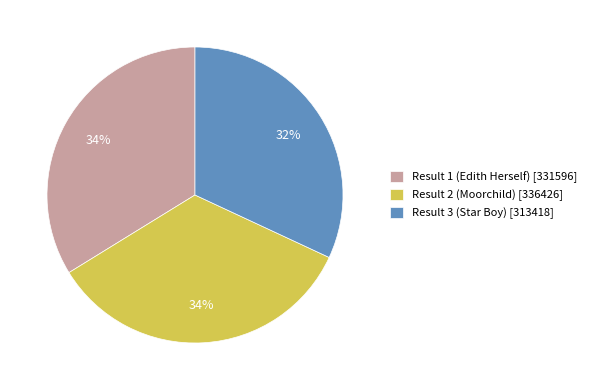

True or false: Result 1 (Edith Herself) [331596] accounts for 34% of the total.

True